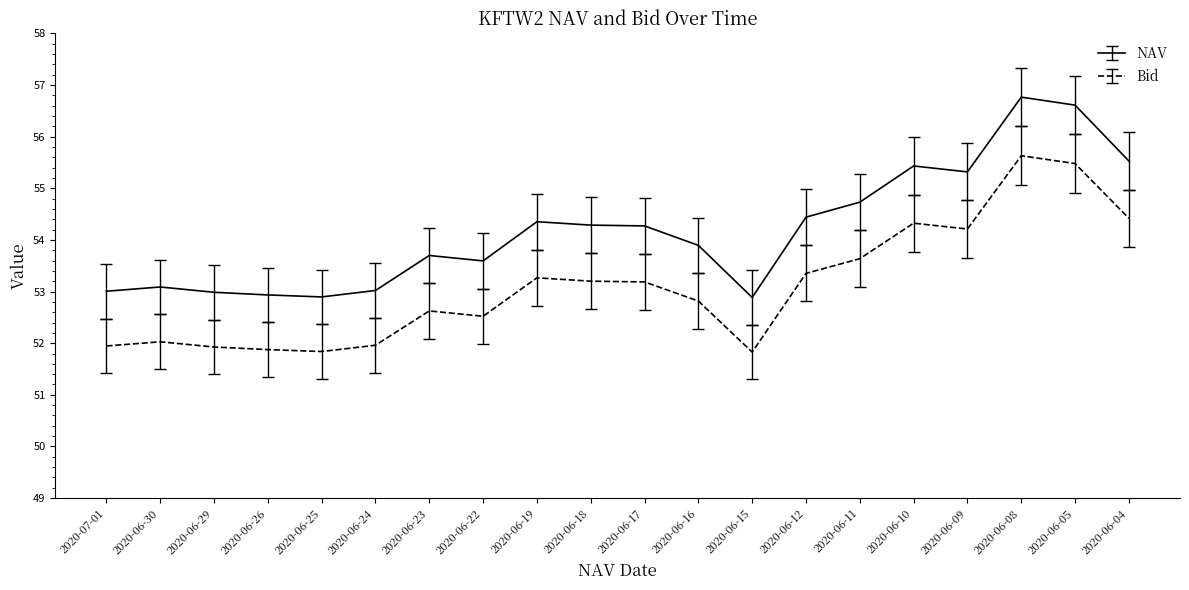

Which series changed the most between 2020-06-24 and 2020-06-15?

NAV